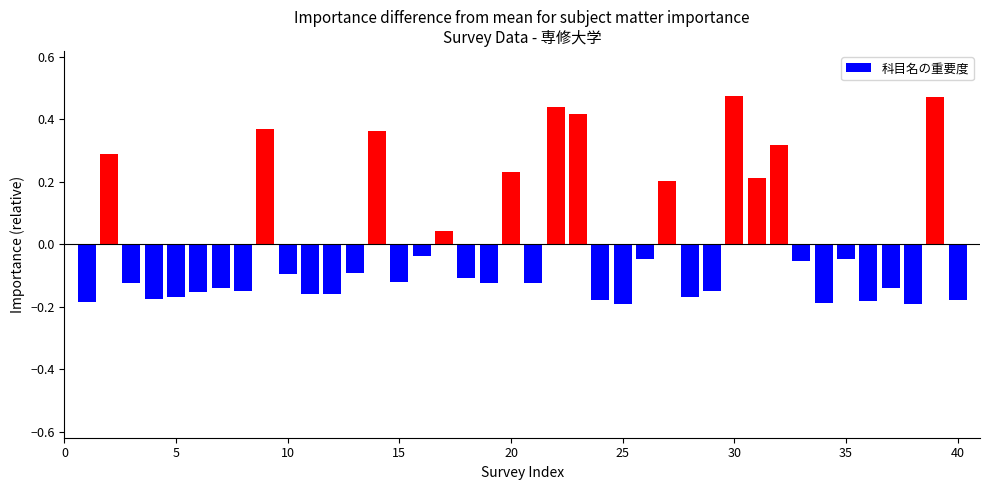

What is the difference between the second highest and minimum values?

0.7